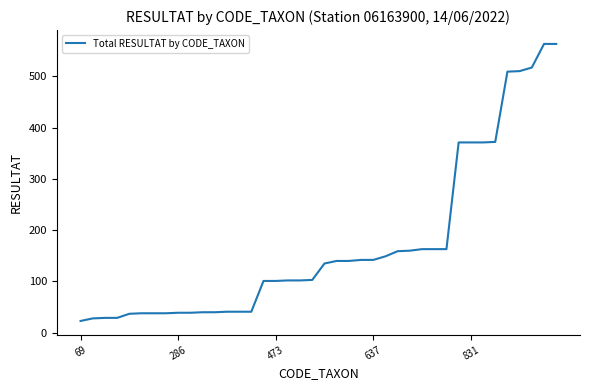

What is the greatest value displayed?

563